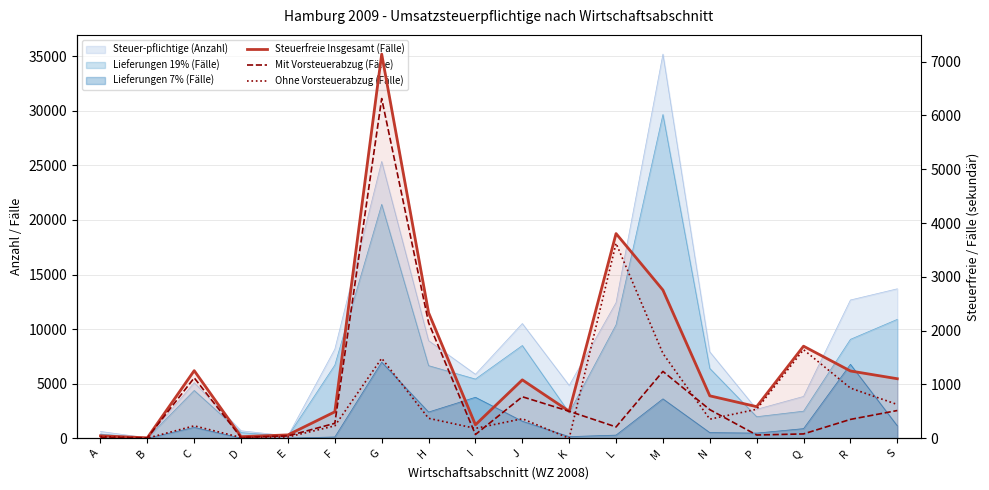

At which label is Steuerfreie Insgesamt (Fälle) closest to 3575?

L